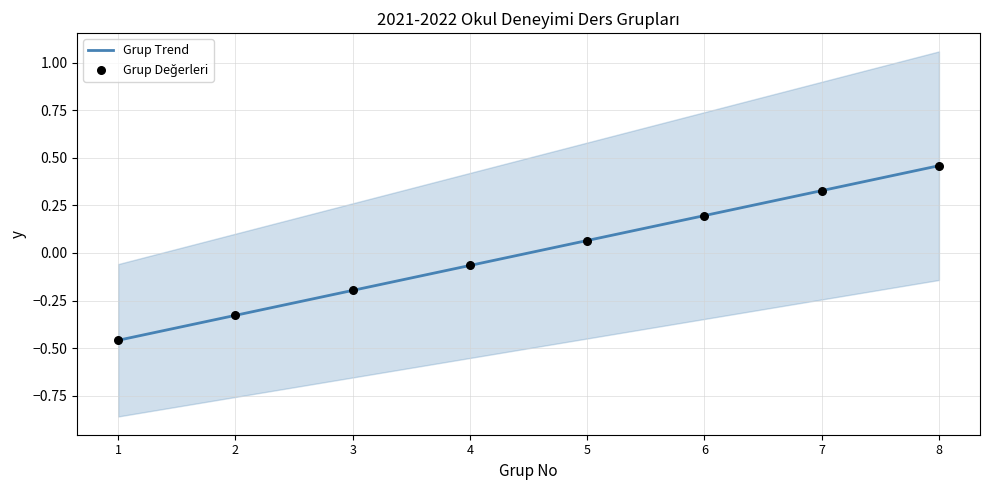

Which series has the widest spread of Y values?

Grup Trend